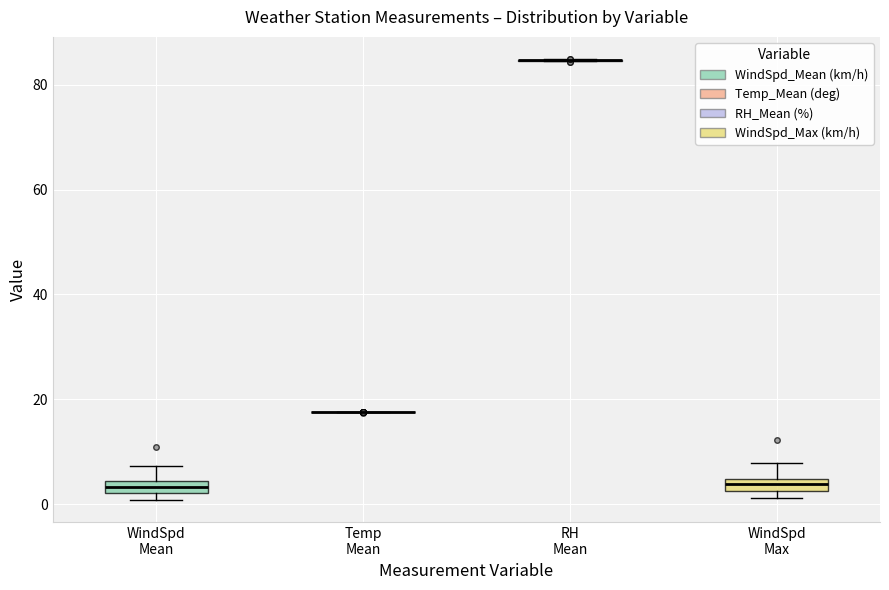

Where does the upper whisker of the box for WindSpd Max end on the y-axis? The values are not printed on the chart, so give them approximately, as read against the axis.

8